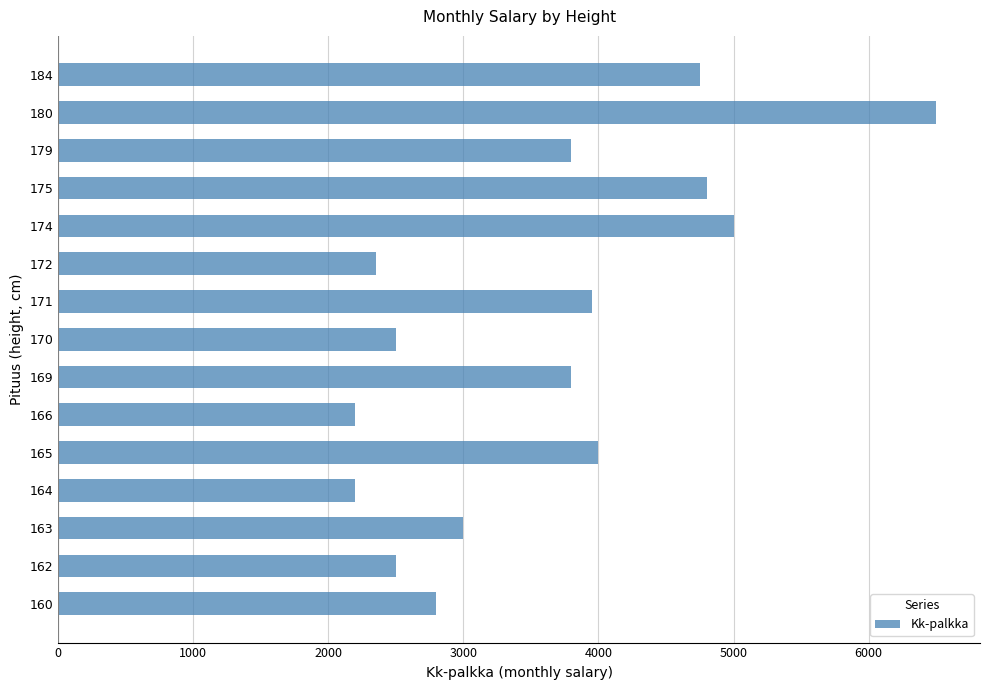

How many series are shown in this chart?

1